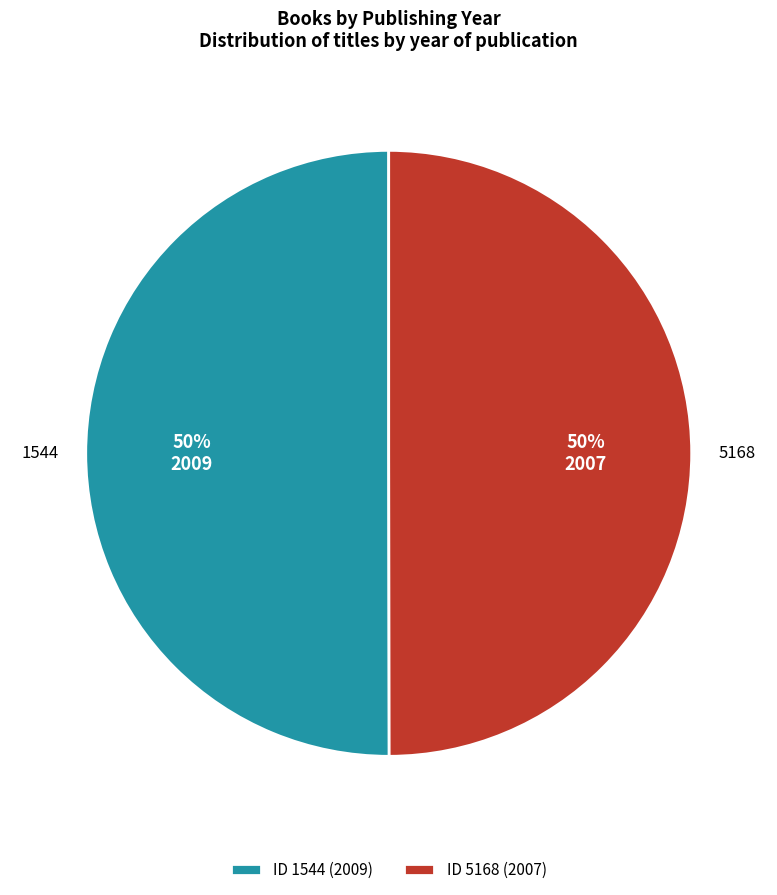

Is the sum of 5168 and 1544 greater than half?

Yes